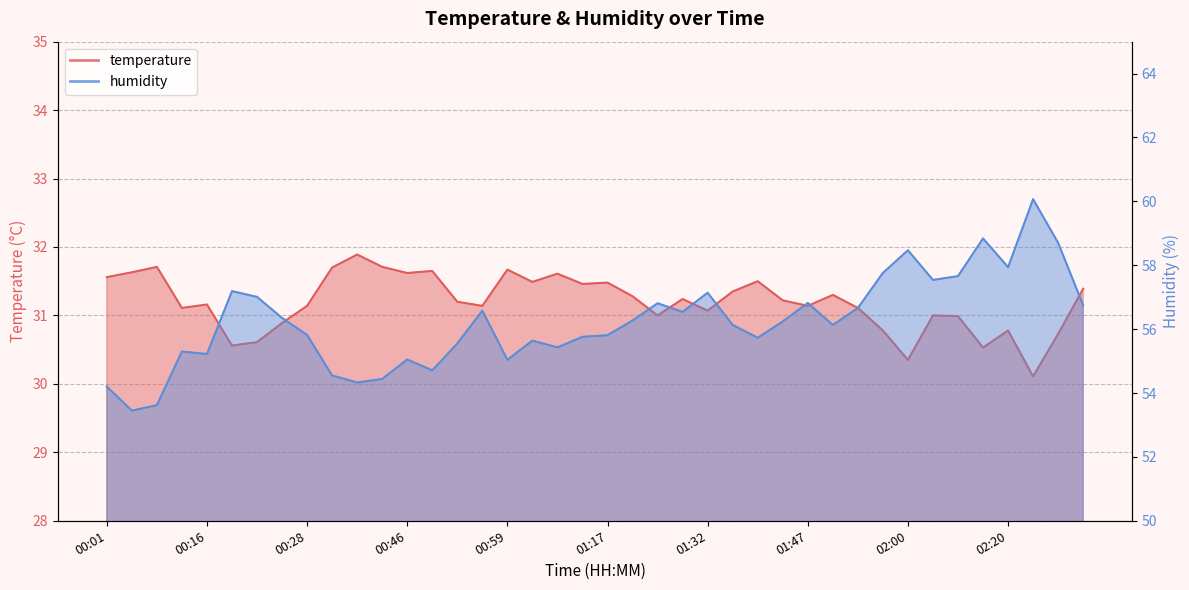

How many interior local peaks does the humidity series have?

11